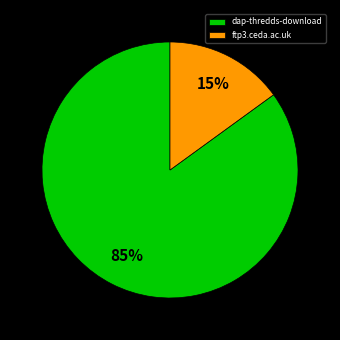

To the nearest percent, what is the difference between the largest and smallest slice percentages?

70%